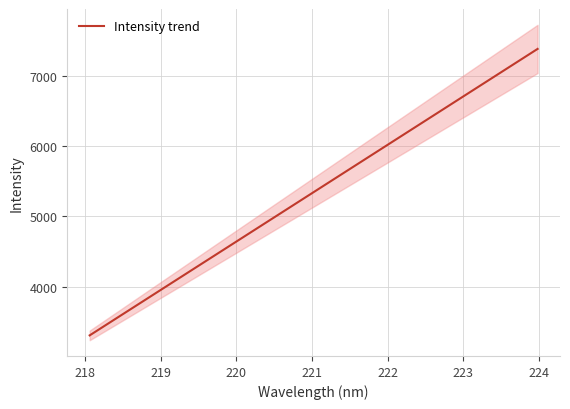

What is the highest value of the Intensity trend series?

7380.1